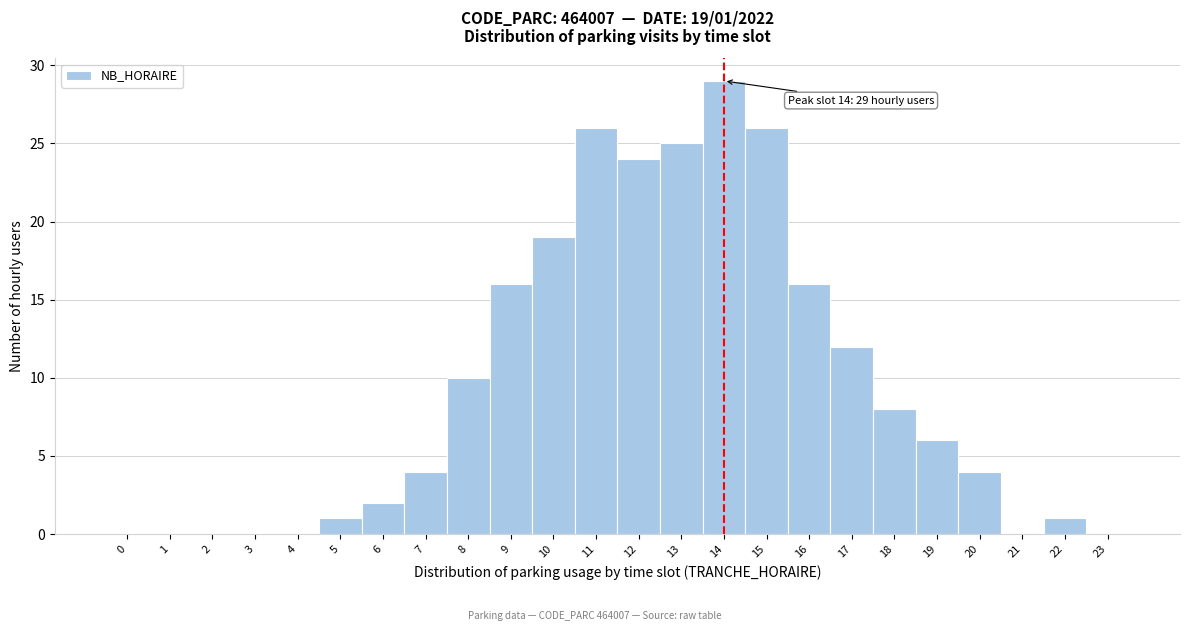

Which range on the x-axis has the tallest bar?

13.5 to 14.5